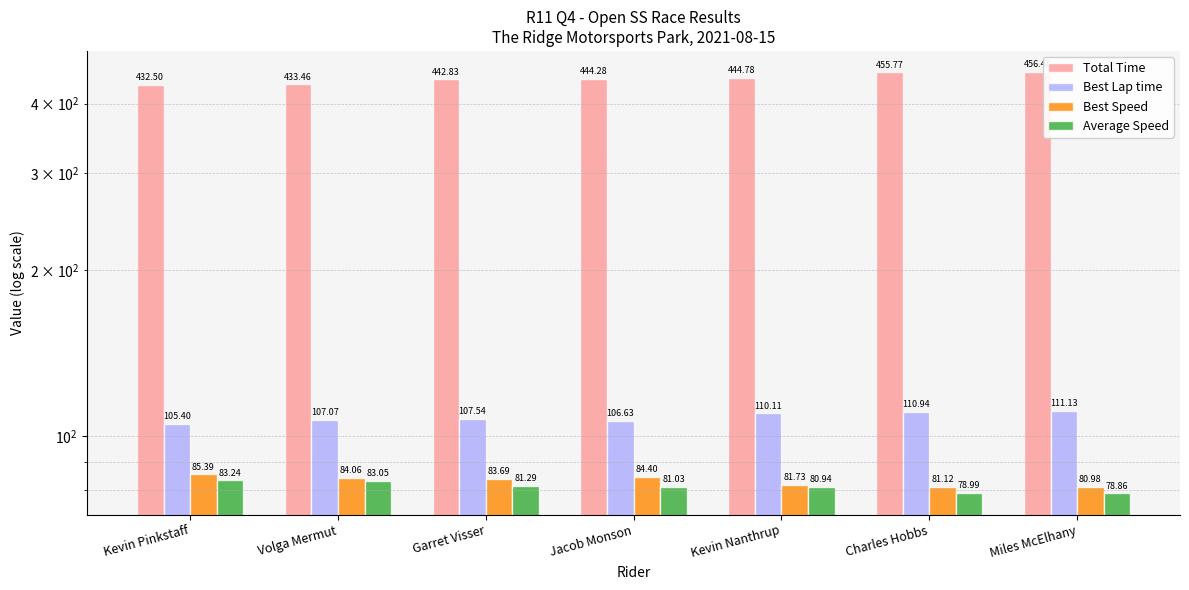

What is the difference between the Best Speed values at Garret Visser and Volga Mermut?

0.4